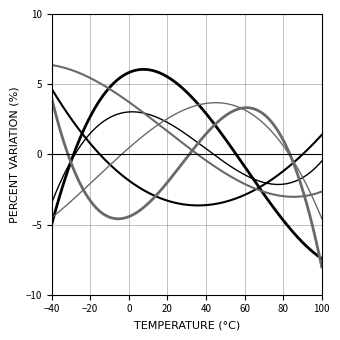

How many lines are shown in the chart?

6